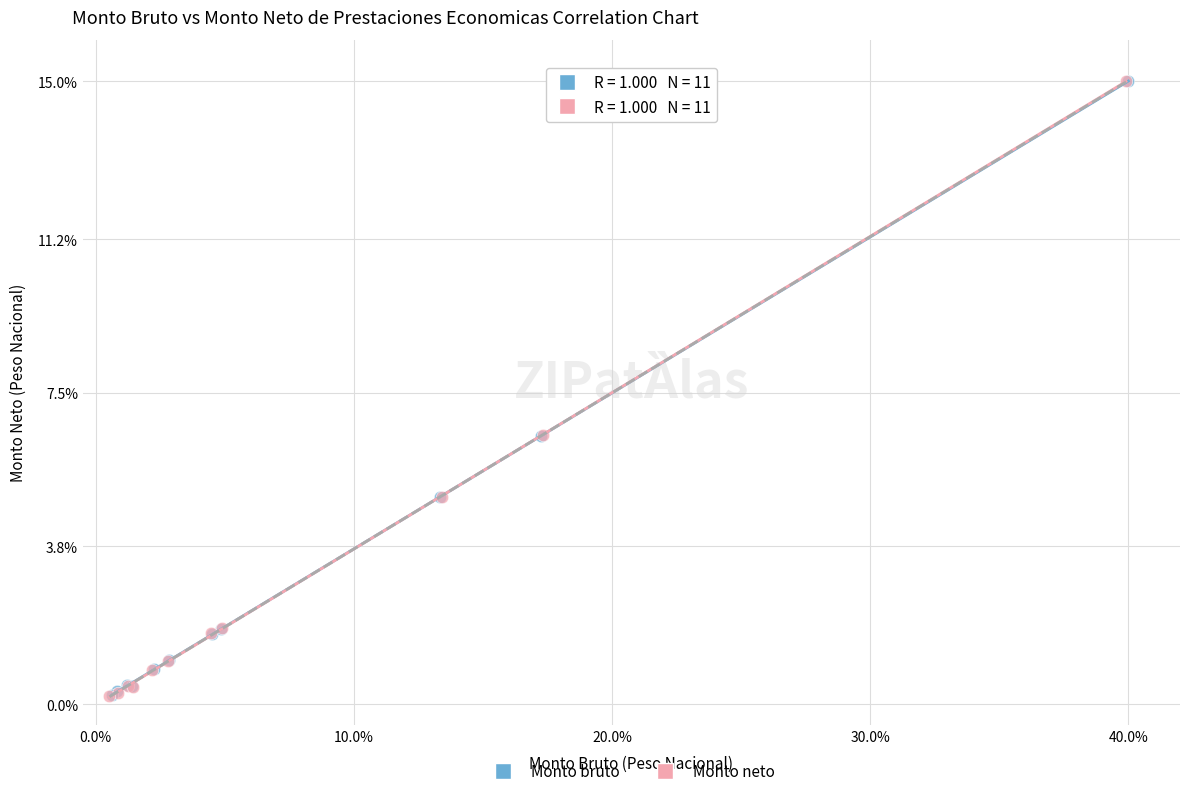

What are all the series names shown in the legend?

Monto bruto, Monto neto